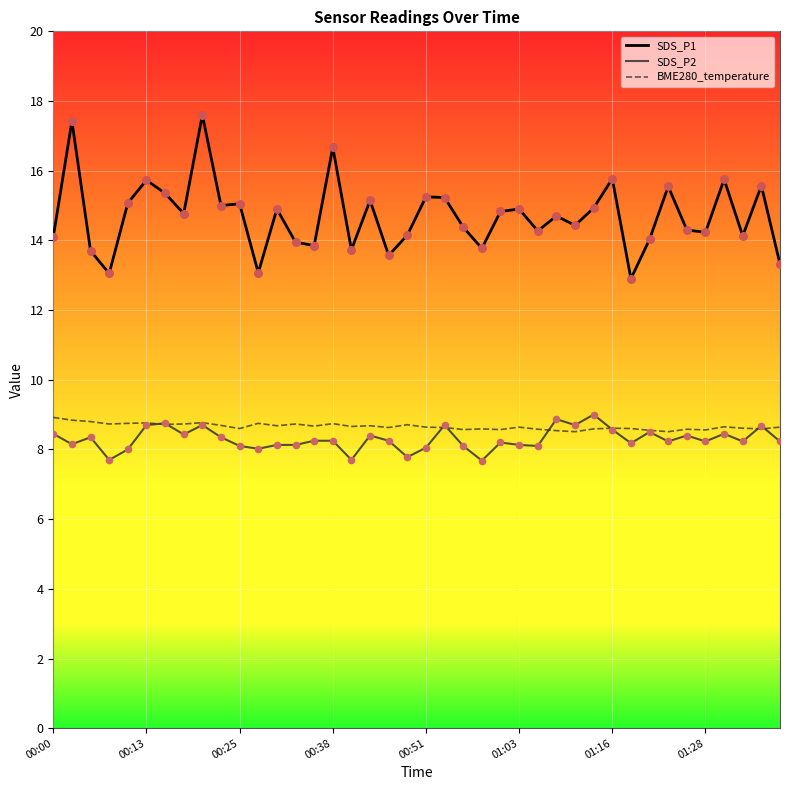

True or false: SDS_P1 and BME280_temperature cross at least once.

False